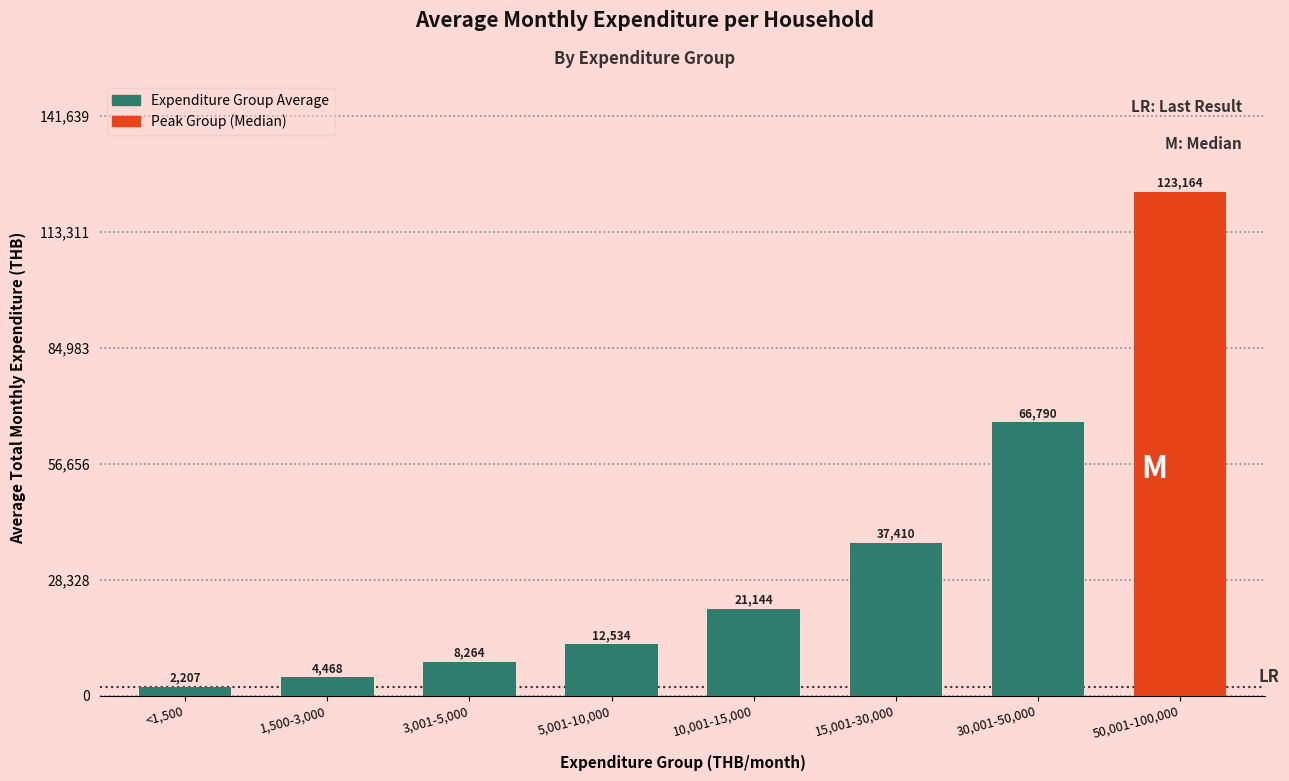

List the labels in order of value, largest first.

50,001-100,000, 30,001-50,000, 15,001-30,000, 10,001-15,000, 5,001-10,000, 3,001-5,000, 1,500-3,000, <1,500